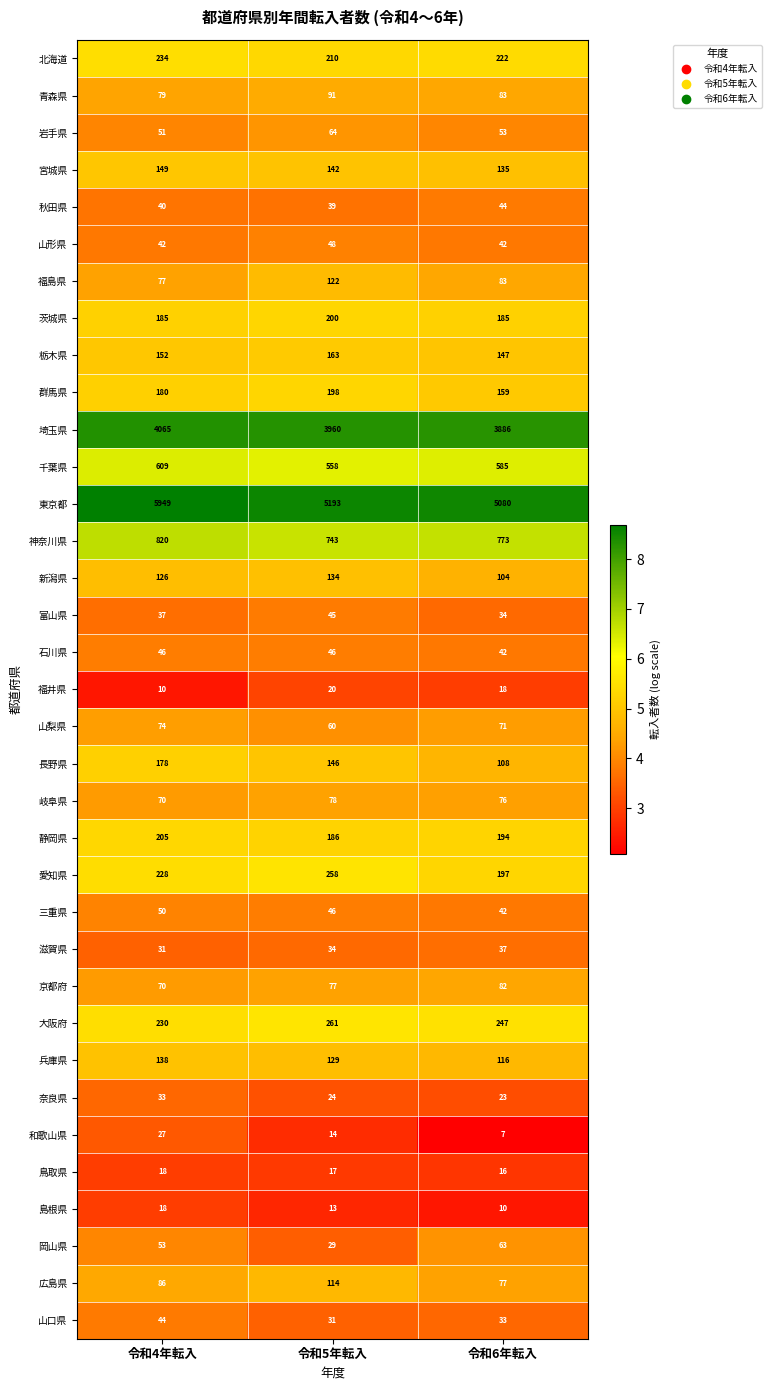

What is the total value across all series at 令和5年転入?

13493